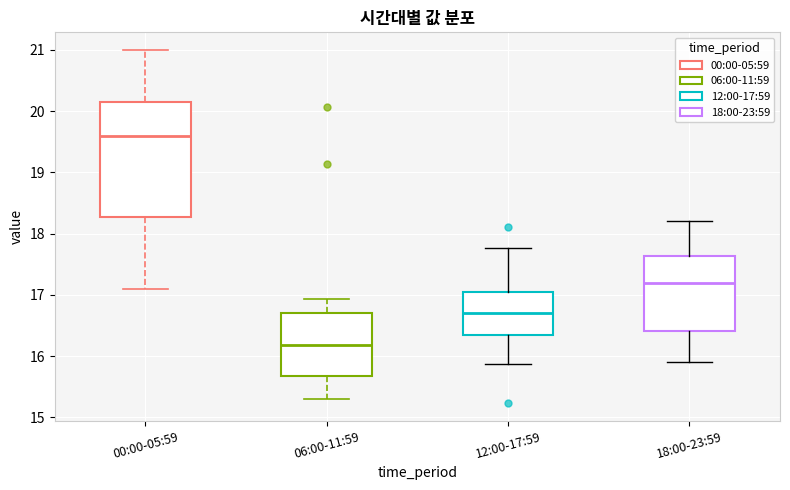

Reading left to right, read every box against the y-axis: the position of its median line, the range the box covers, and the ends of its whiskers. The values are not printed on the chart, so give them approximately, as read against the axis.

00:00-05:59: median 19.6, box 18.3 to 20.2, whiskers 17.1 to 21.0
06:00-11:59: median 16.2, box 15.7 to 16.7, whiskers 15.3 to 16.9
12:00-17:59: median 16.7, box 16.3 to 17.0, whiskers 15.9 to 17.8
18:00-23:59: median 17.2, box 16.4 to 17.6, whiskers 15.9 to 18.2